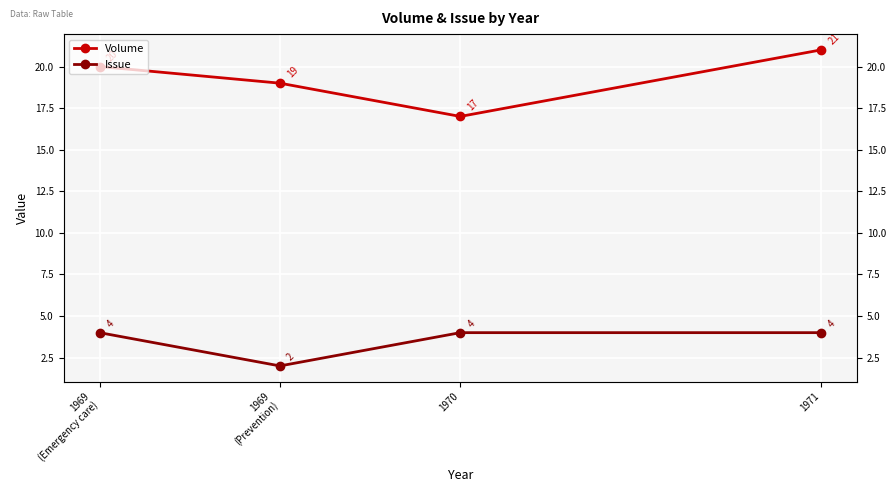

What is the average value of the Volume series?

19